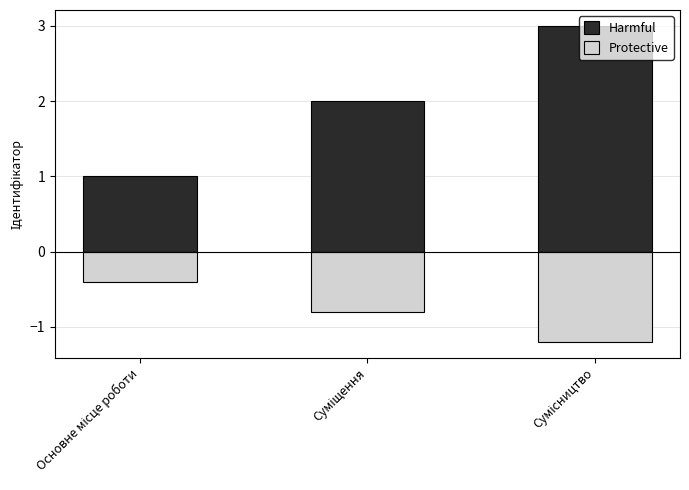

Is it true that Protective equals -1.2 at Сумісництво?

True